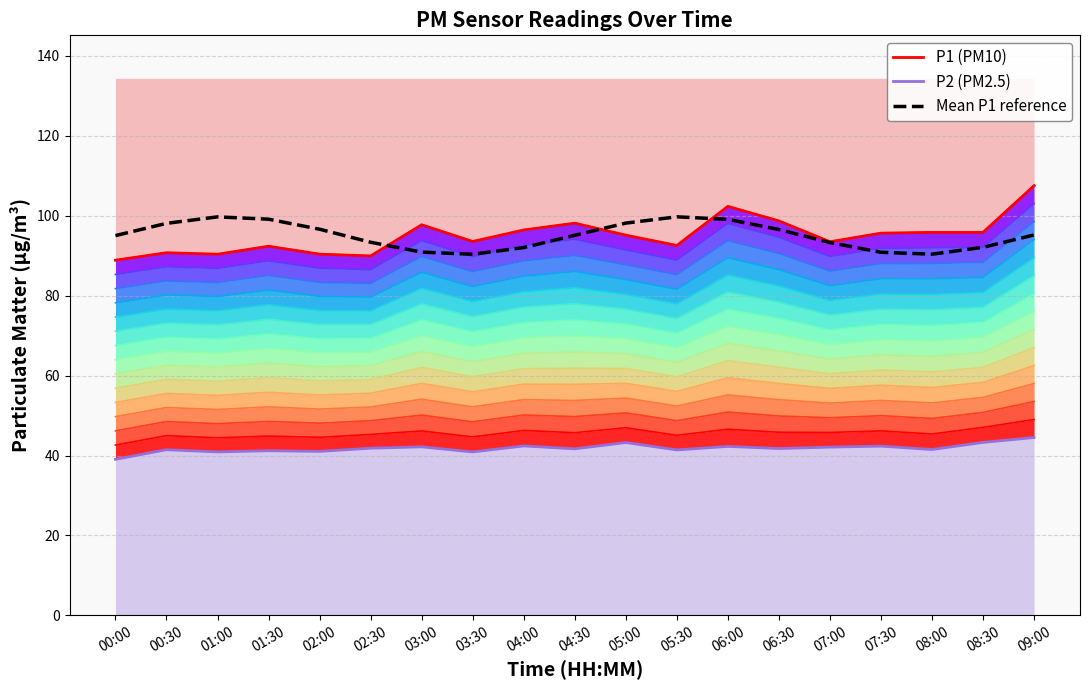

Where does the P1 (PM10) series first go above 95?

03:00